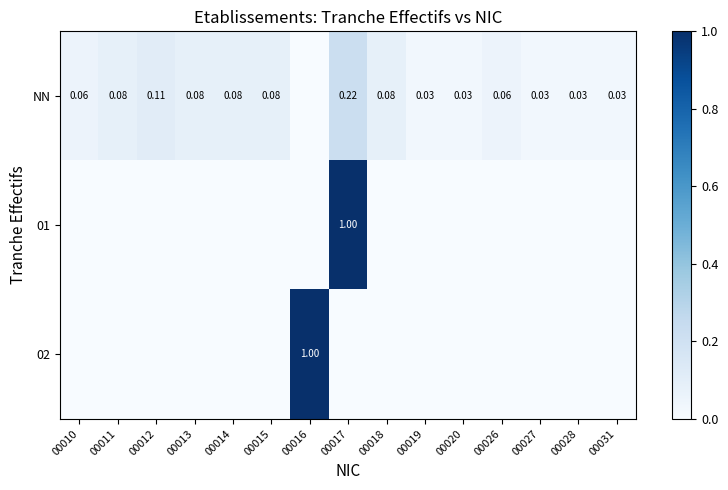

How many values in the 01 series exceed 0?

1